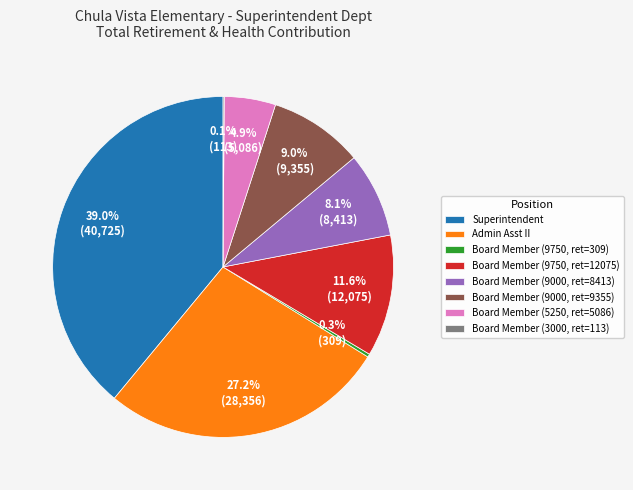

To the nearest percent, what portion does Superintendent represent?

39%